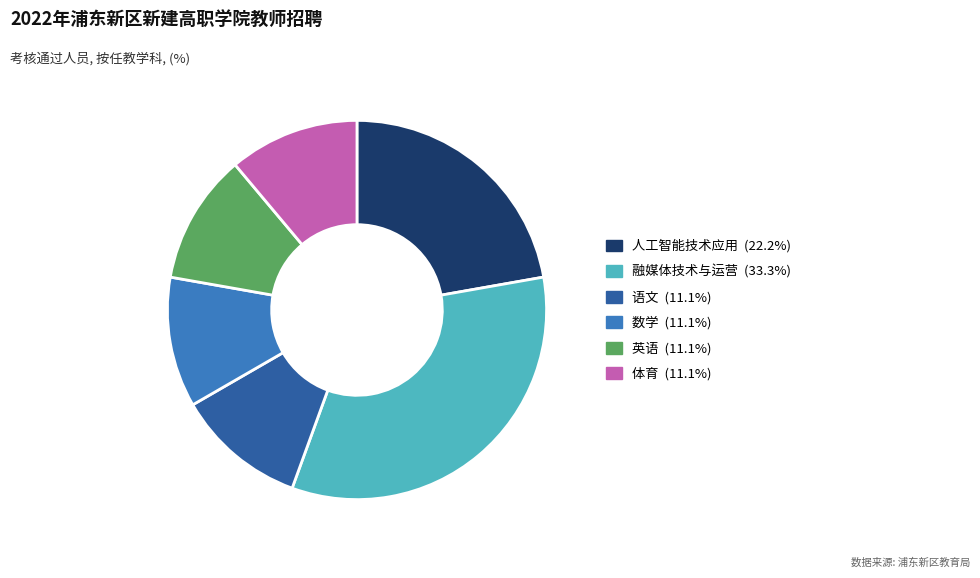

How many segments does this pie chart have?

6